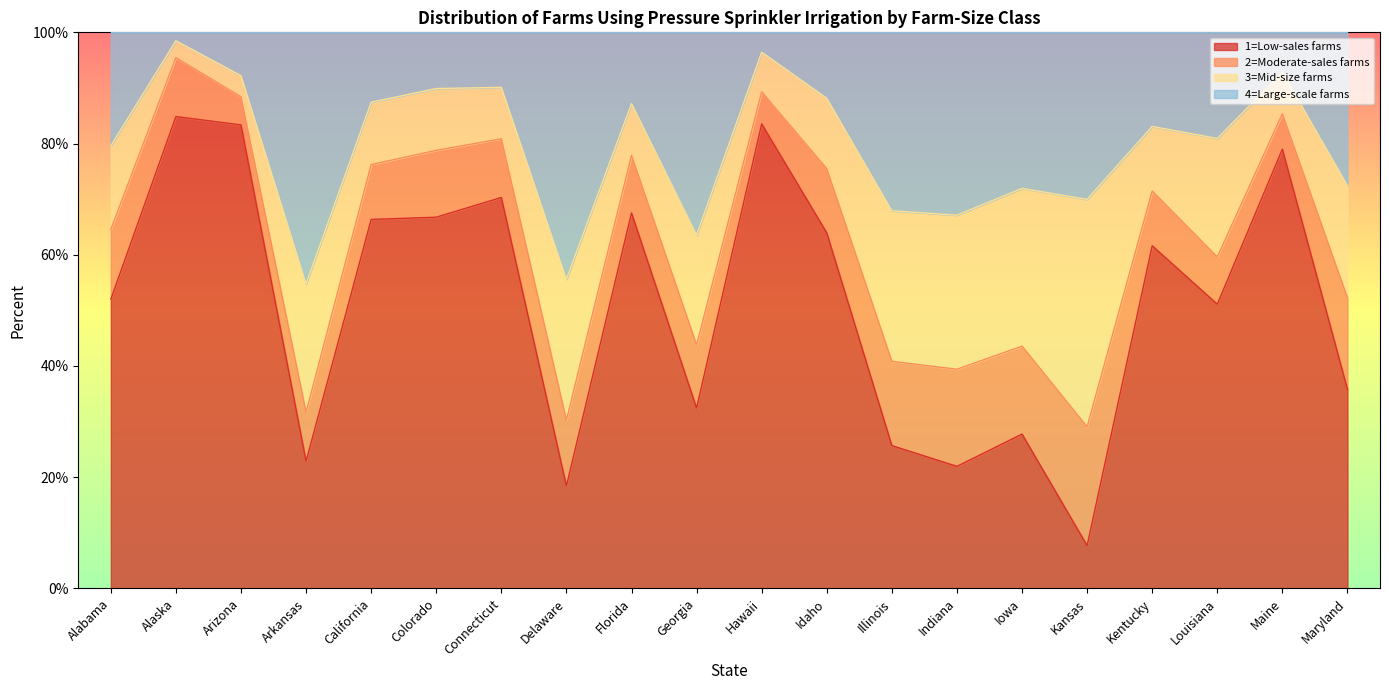

Which category has the highest value across all series?

Alaska